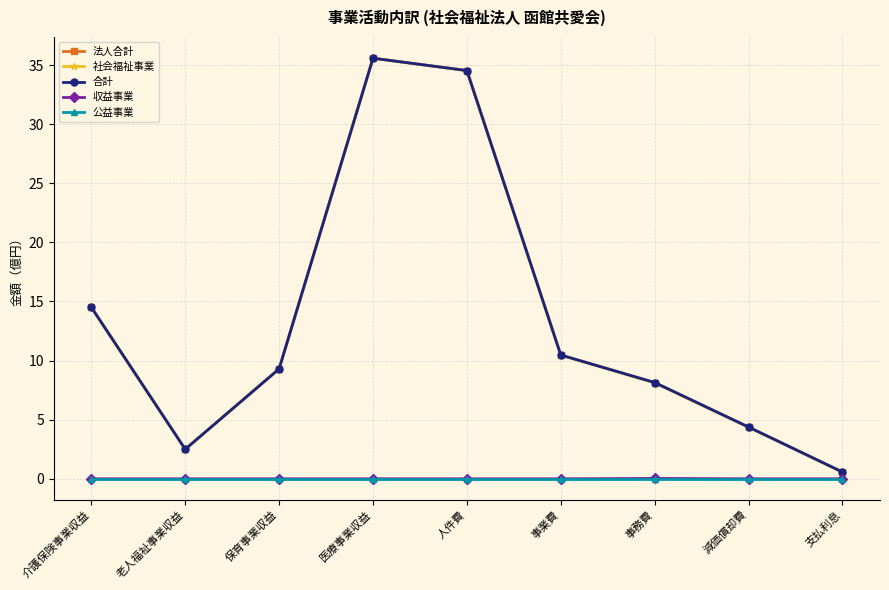

How many lines are shown in the chart?

5